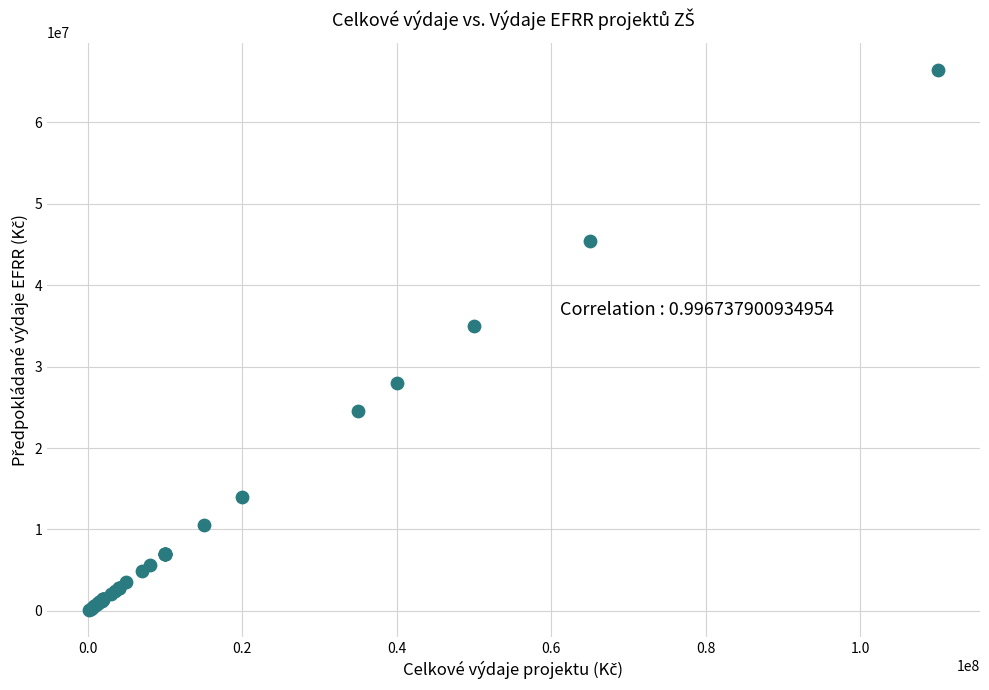

What Y value in the scatter plot is closest to 33320000?

35000000.0